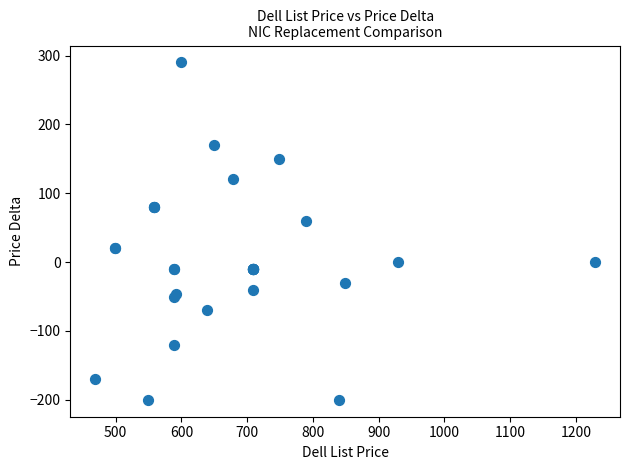

What Y value in the scatter plot is closest to 45?

60